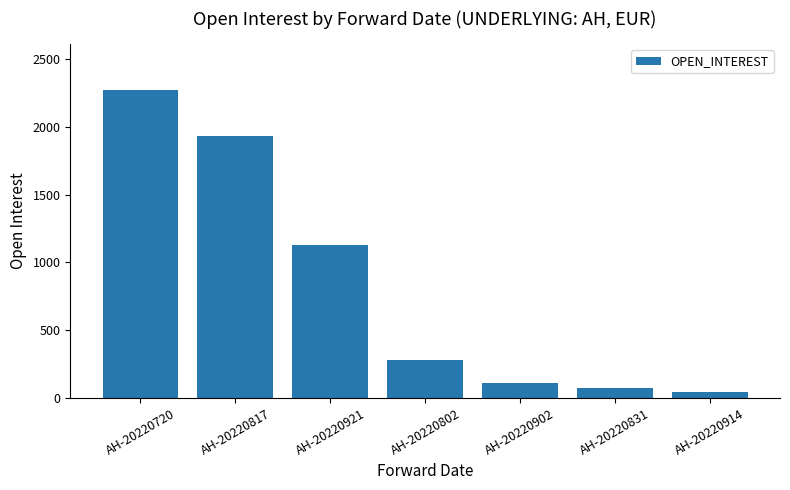

What is the sum of the values at AH-20220914 and AH-20220720?

2310